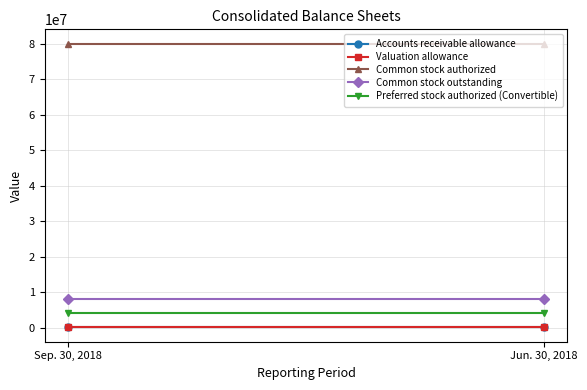

Is the value of Common stock authorized at Jun. 30, 2018 greater than the value of Accounts receivable allowance at Sep. 30, 2018?

Yes